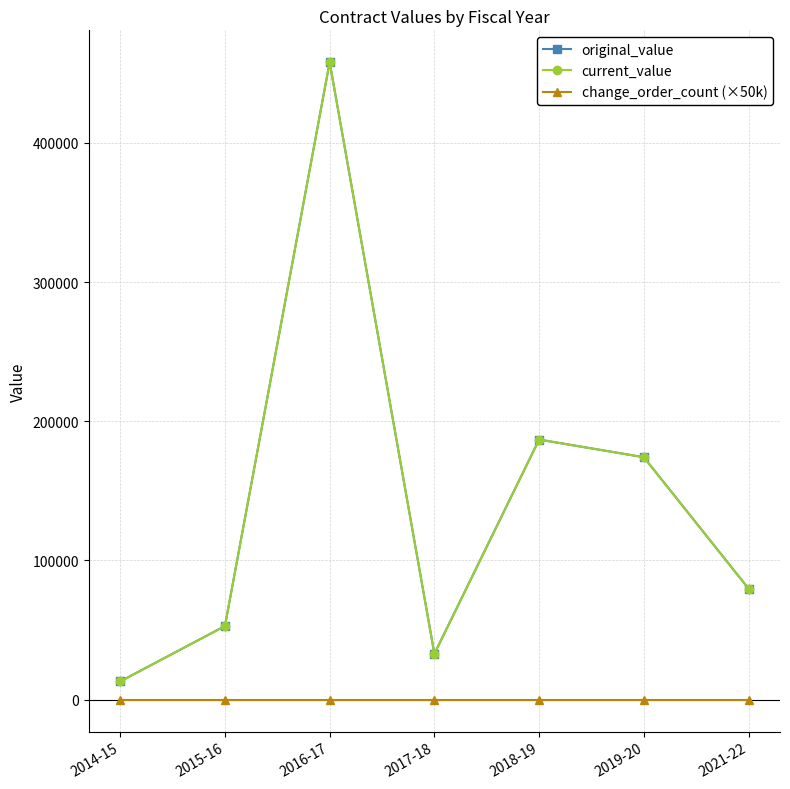

Is this an area chart (filled region under the line)?

No